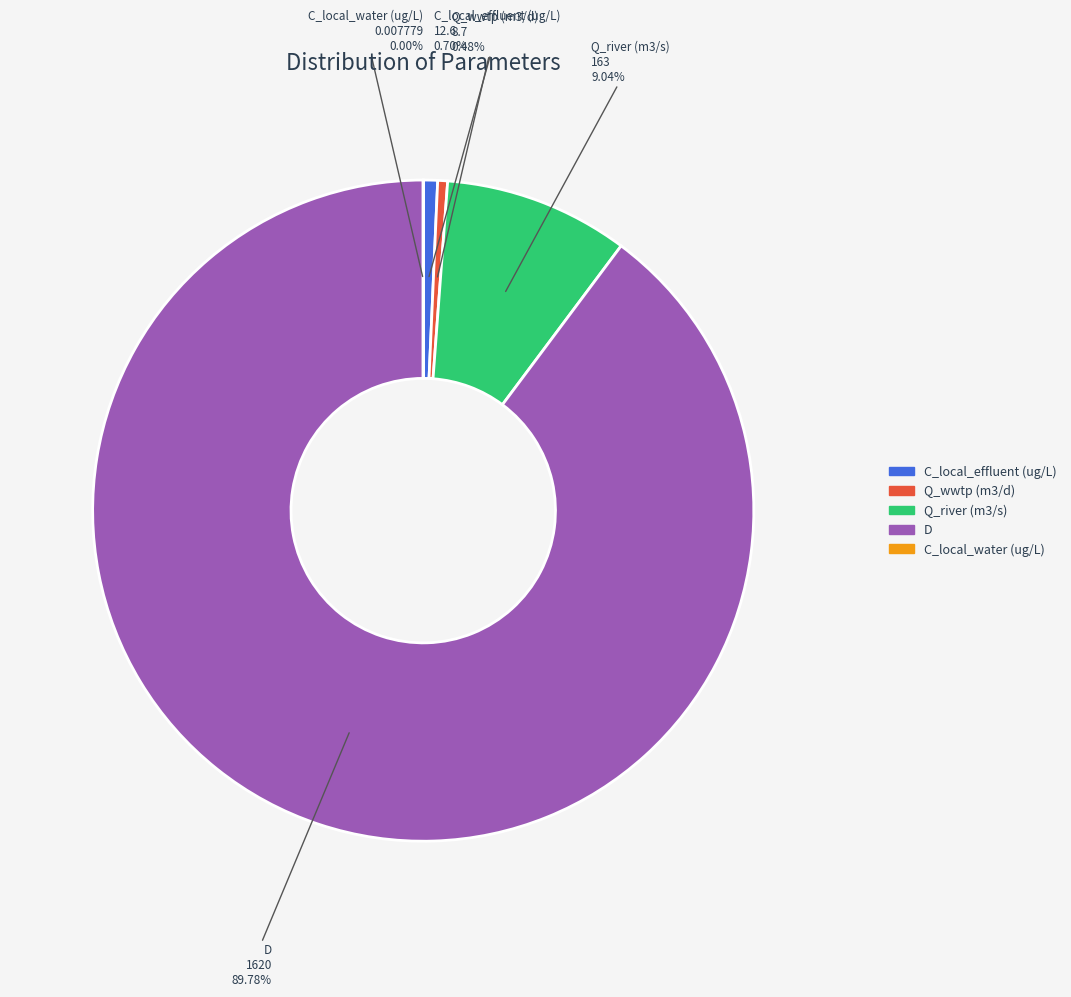

Which category accounts for the majority?

D